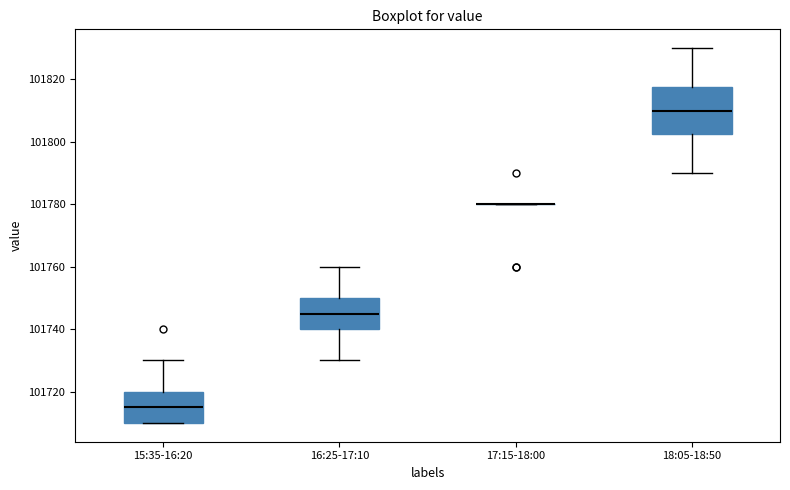

Comparing the boxes themselves (not the whiskers), which one is the tallest?

18:05-18:50